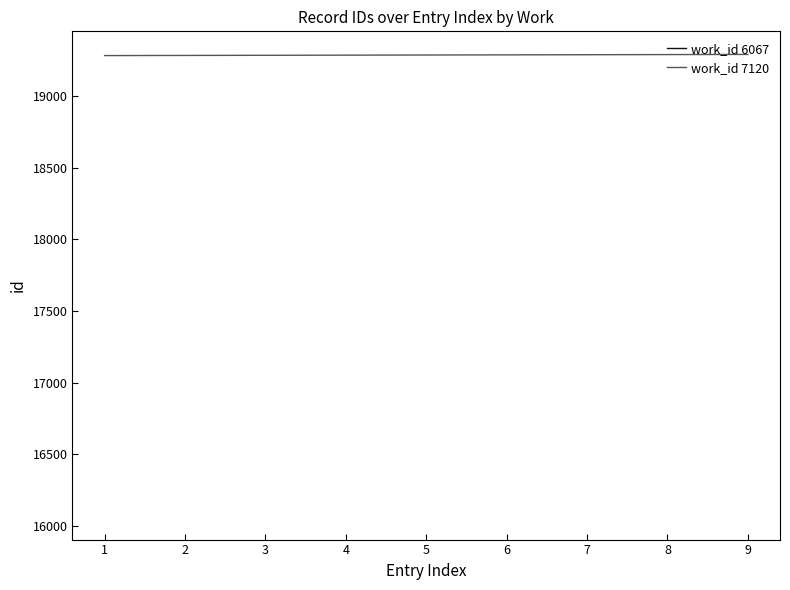

The value of work_id 7120 at 4 is 19285. True or false?

True